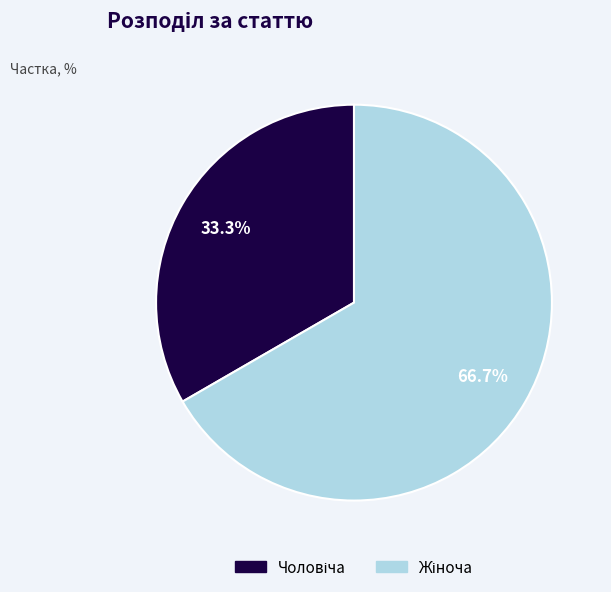

To the nearest percent, what is the average slice percentage?

50%